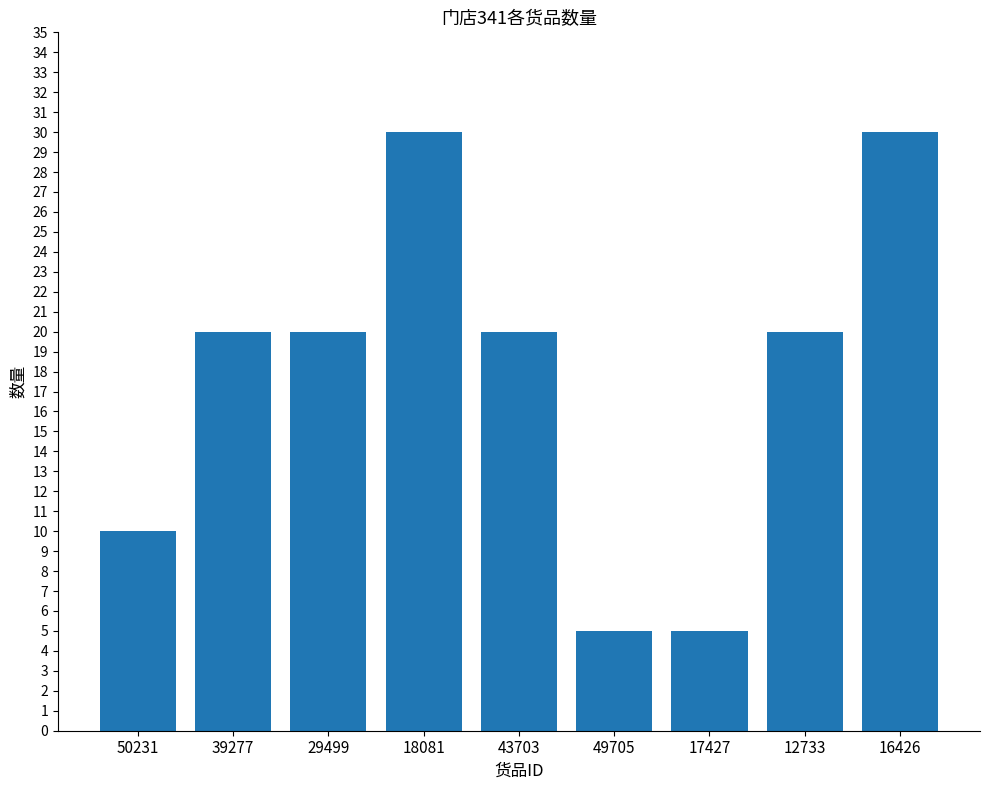

What is the sum of all values?

160